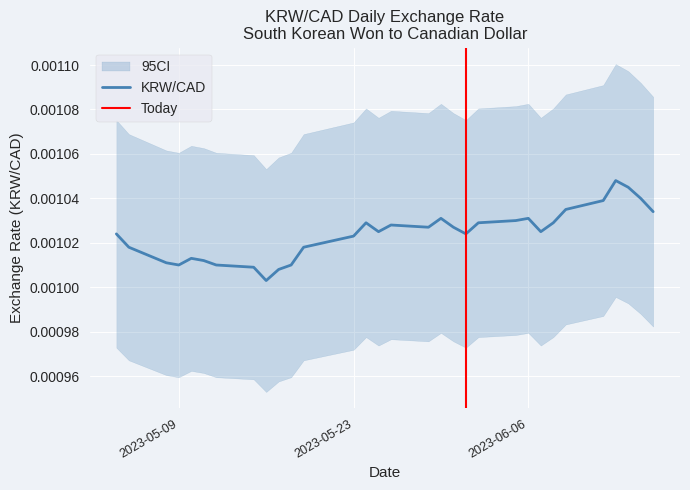

Rank the categories by value from highest to lowest.

2023-06-13, 2023-06-14, 2023-06-15, 2023-06-12, 2023-06-09, 2023-06-16, 2023-05-30, 2023-06-06, 2023-06-05, 2023-05-24, 2023-06-02, 2023-06-08, 2023-05-26, 2023-05-29, 2023-05-31, 2023-05-25, 2023-06-07, 2023-05-04, 2023-06-01, 2023-05-23, 2023-05-05, 2023-05-19, 2023-05-10, 2023-05-11, 2023-05-08, 2023-05-09, 2023-05-12, 2023-05-18, 2023-05-15, 2023-05-17, 2023-05-16